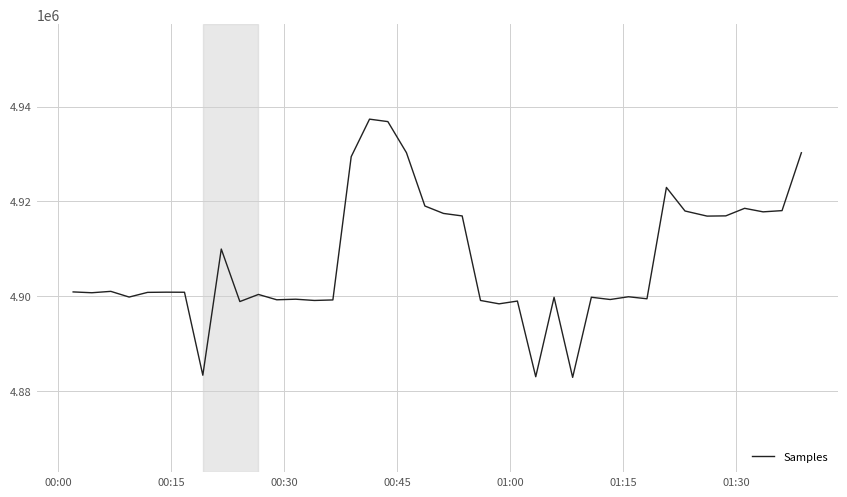

What is the minimum value shown in the chart?

4882845